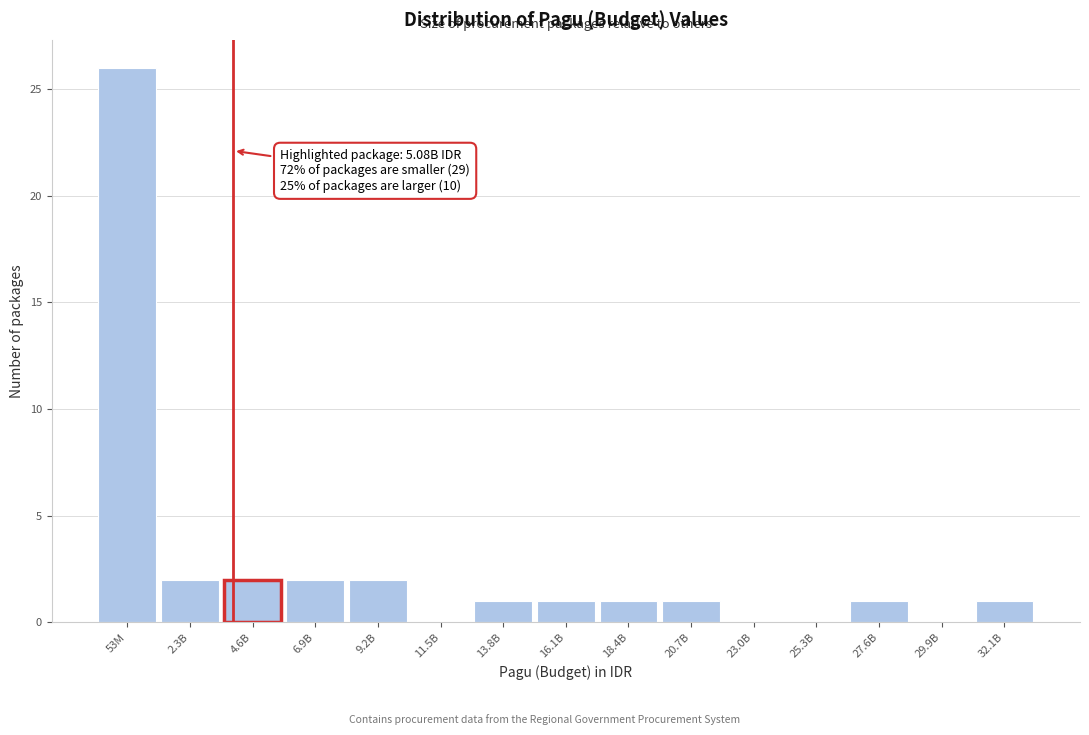

Reading right to left, extract all data points from this chart.

32.1B=1	29.9B=0	27.6B=1	25.3B=0	23.0B=0	20.7B=1	18.4B=1	16.1B=1	13.8B=1	11.5B=0	9.2B=2	6.9B=2	4.6B=2	2.3B=2	53M=26